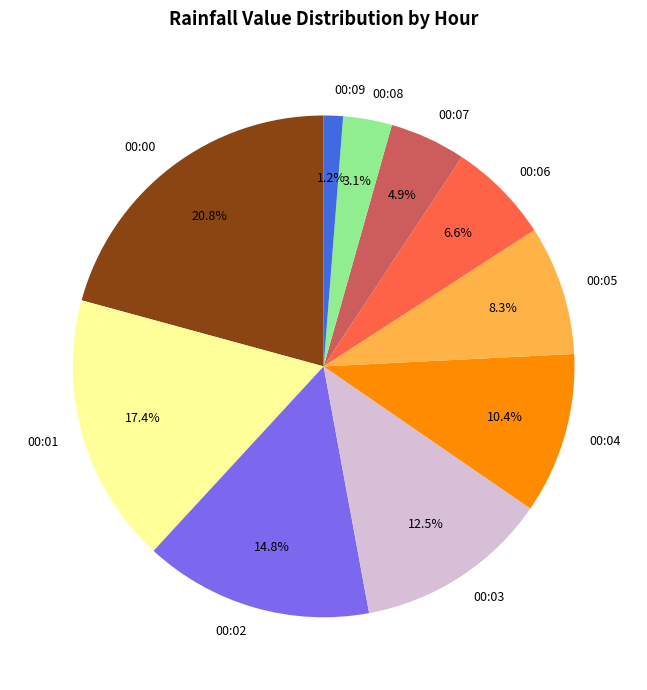

Approximately how many times larger is the value at 00:07 compared to 00:04?

0.5